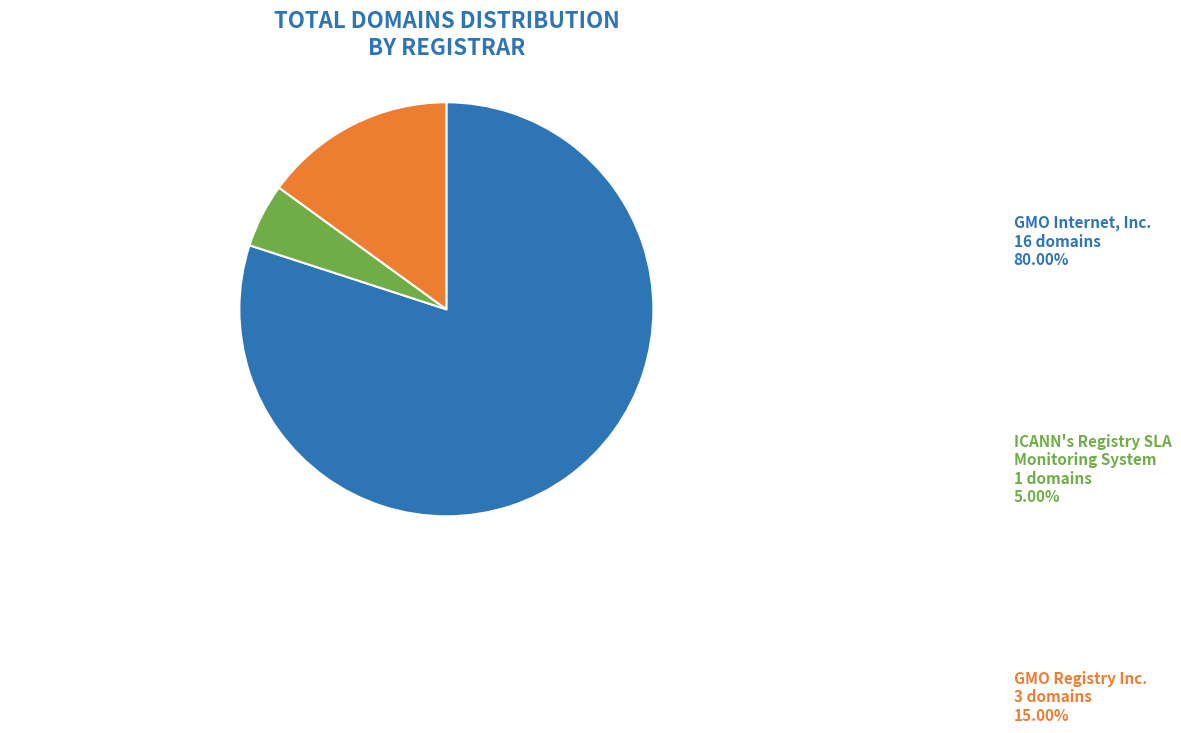

How many slices are in this pie chart?

3